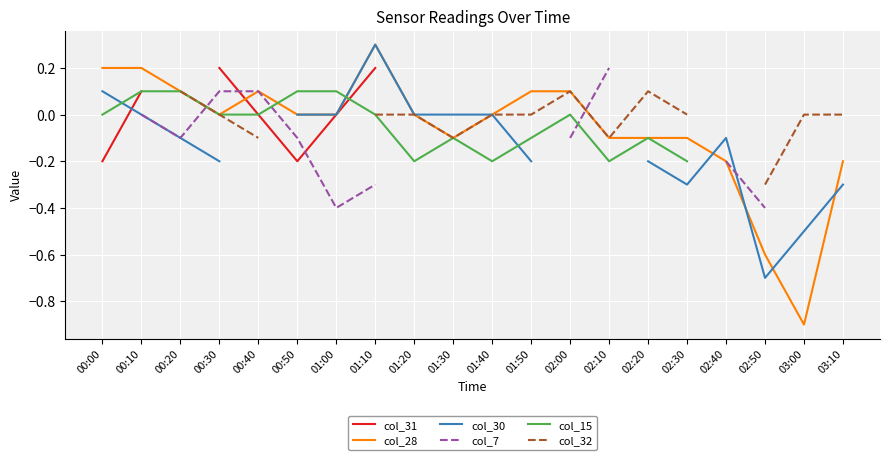

Between 01:50 and 02:20, which is larger?

02:20